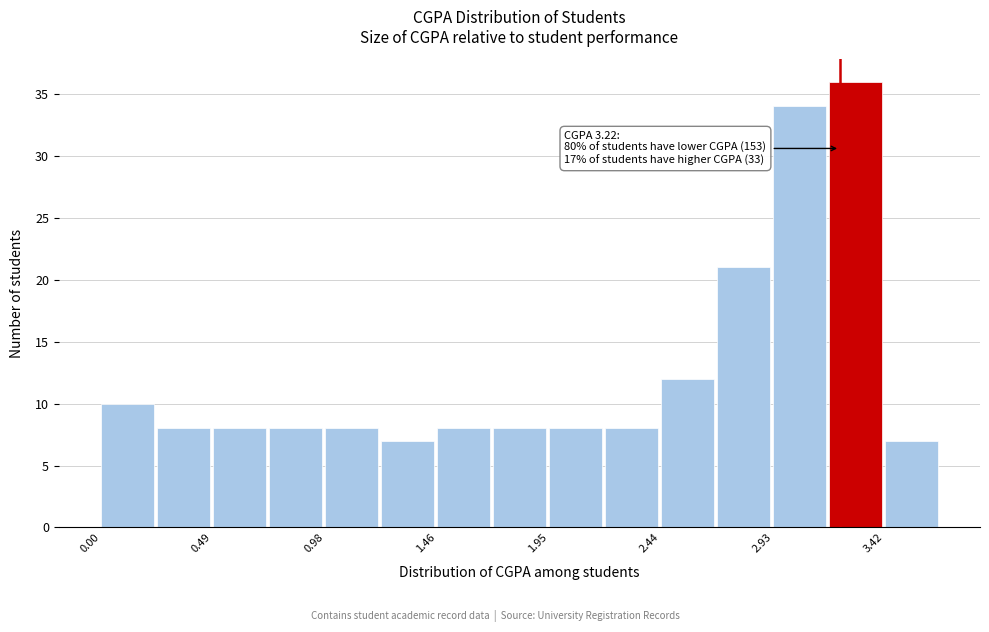

Which range on the x-axis has the tallest bar?

3.15 to 3.40